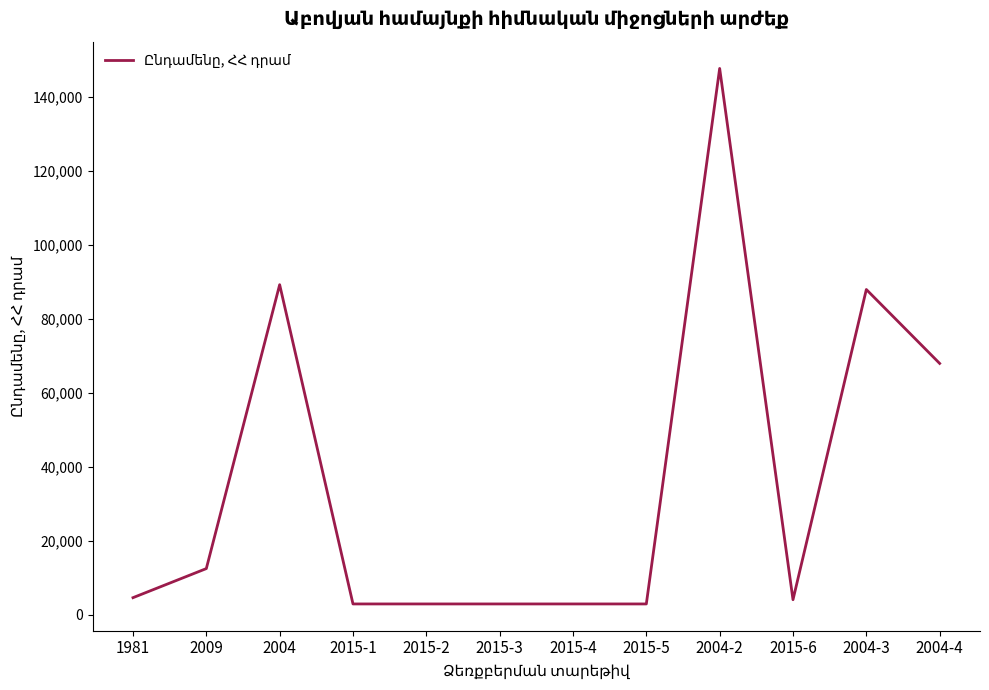

What is the change in value from 2009 to 2004?

+76800.0